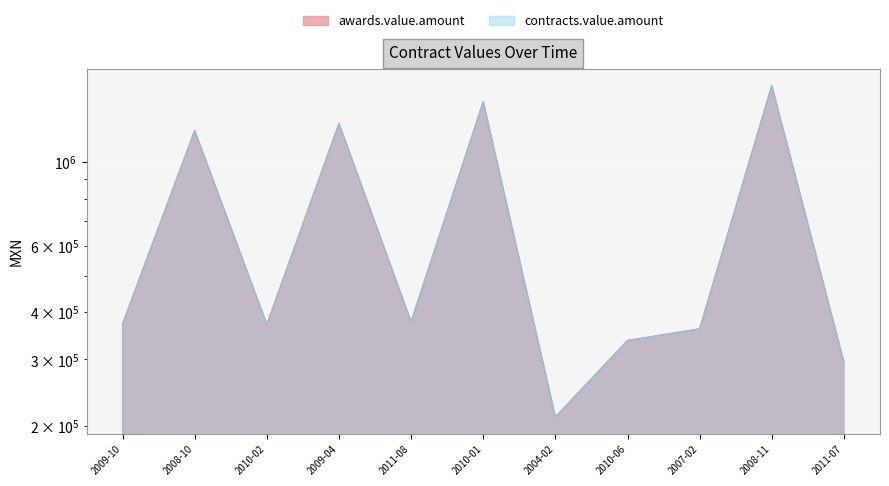

How many data points in contracts.value.amount are above 372600?

5